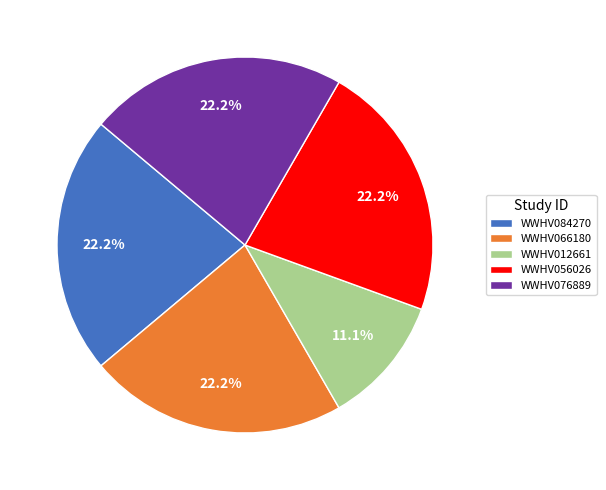

What percentage is NOT represented by WWHV066180?

77.8%